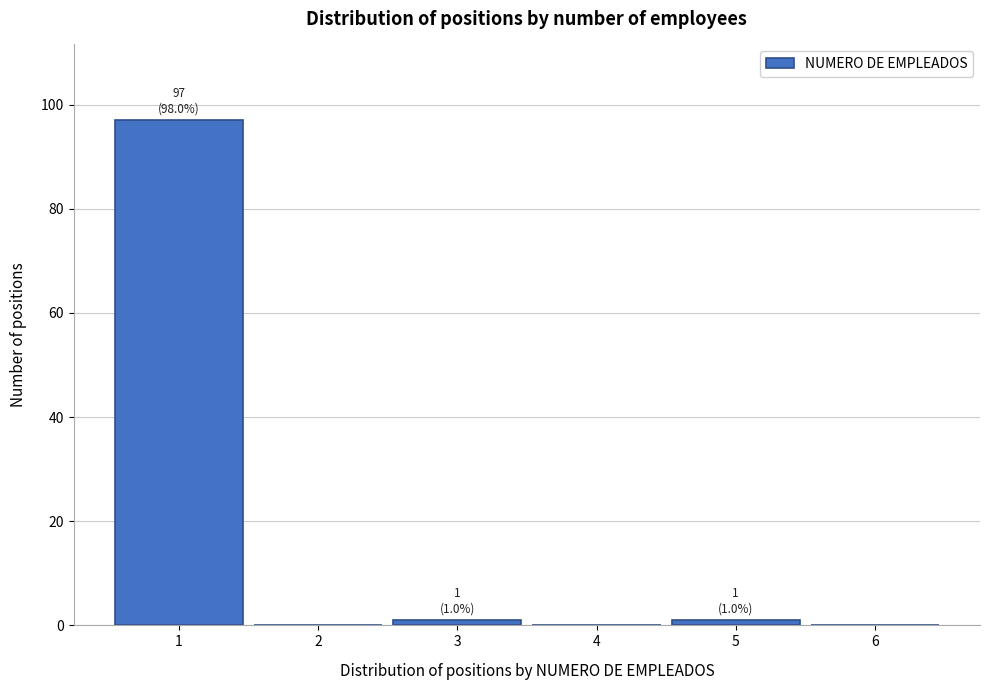

Which range on the x-axis has the tallest bar?

0.5 to 1.5